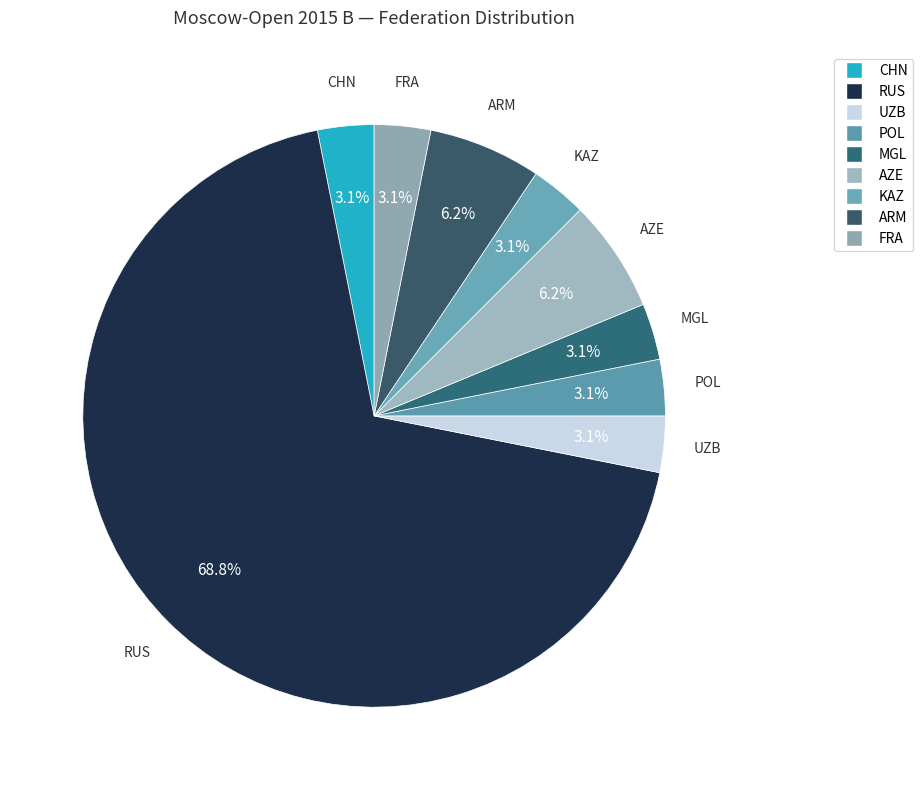

Combined, do RUS and CHN account for over 50%?

Yes